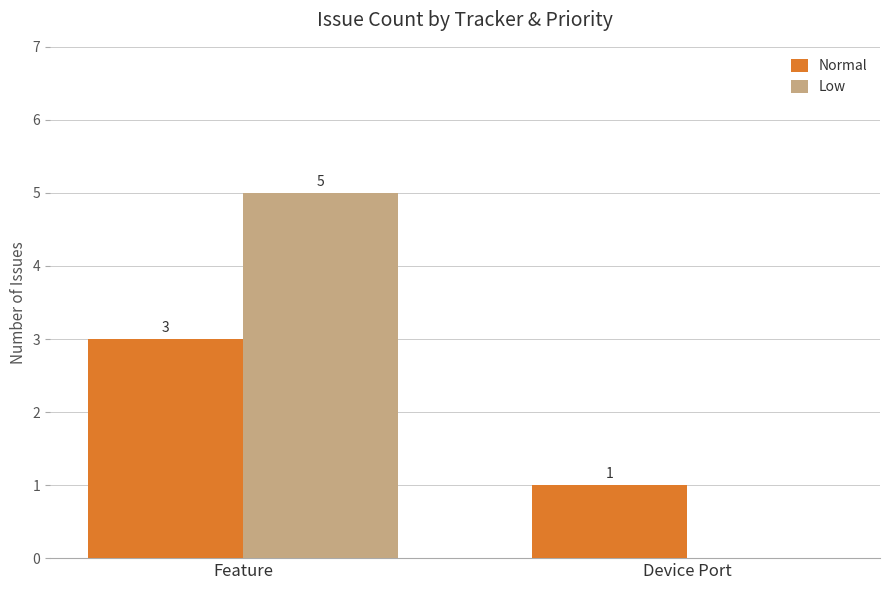

How many positive values does the Low series have?

1